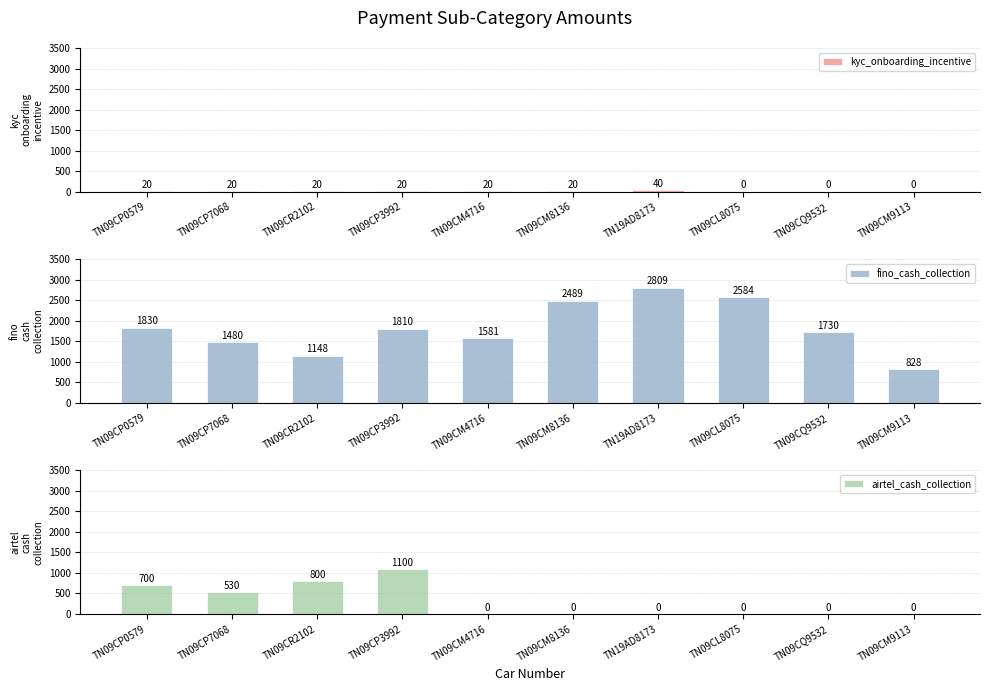

How many distinct data groups are displayed?

3